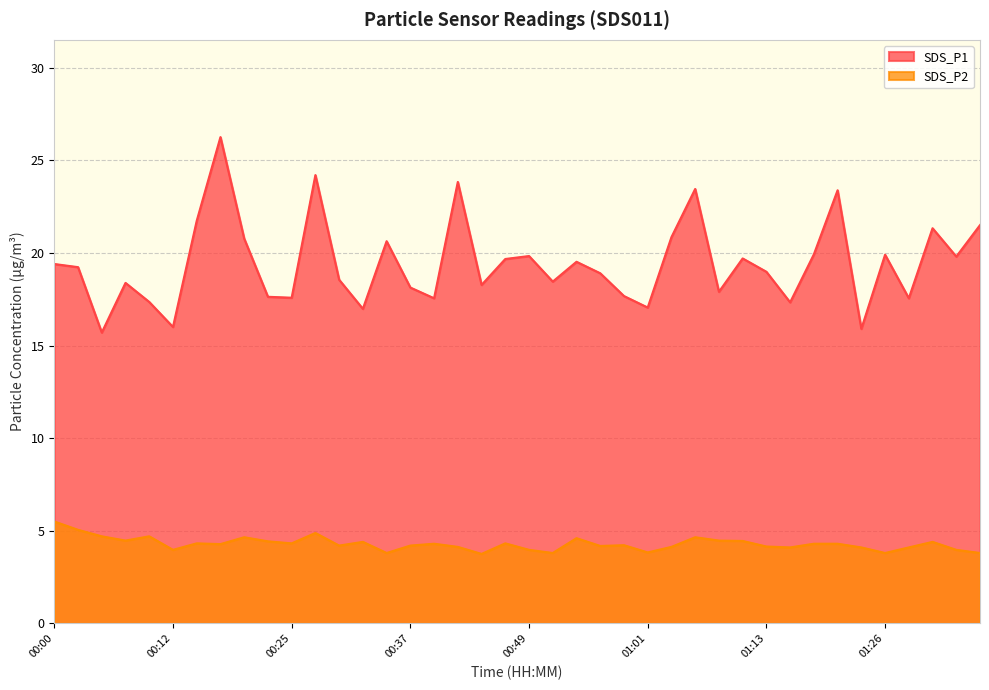

Where is the first local maximum for SDS_P2?

00:10